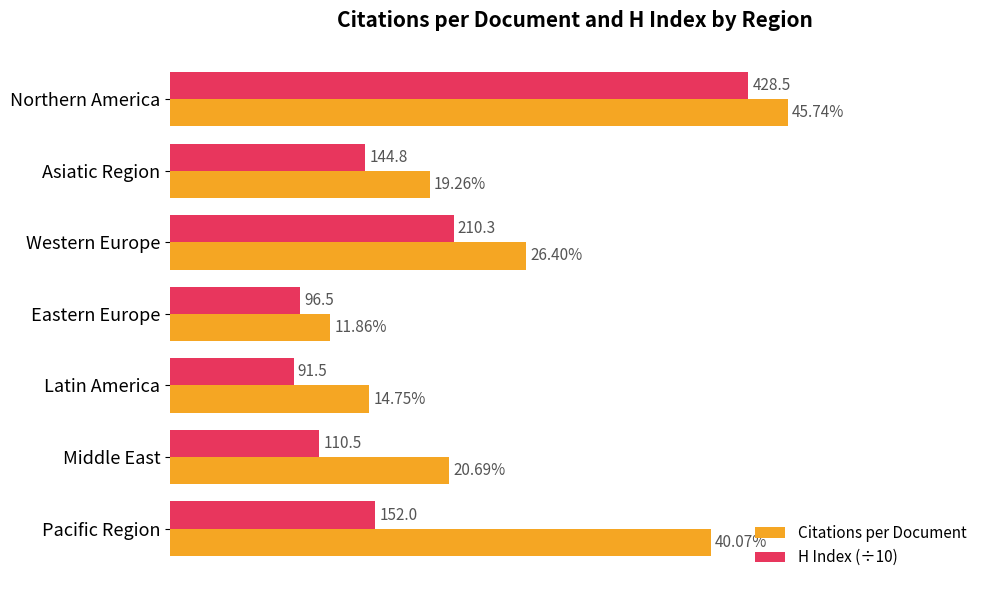

Which series has the largest total across all categories?

Citations per Document